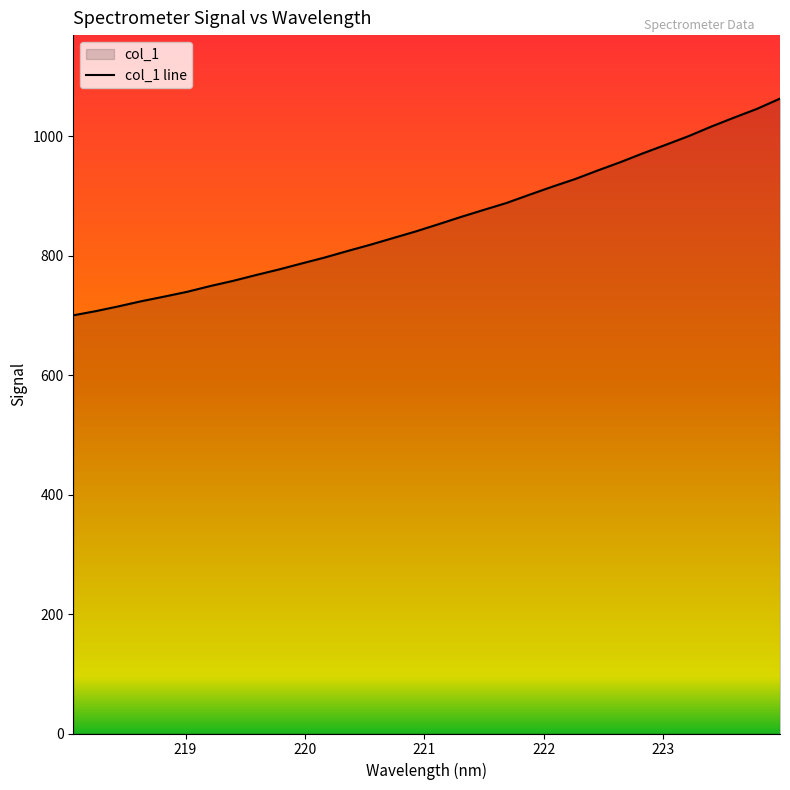

What is the greatest value displayed?

1063.3